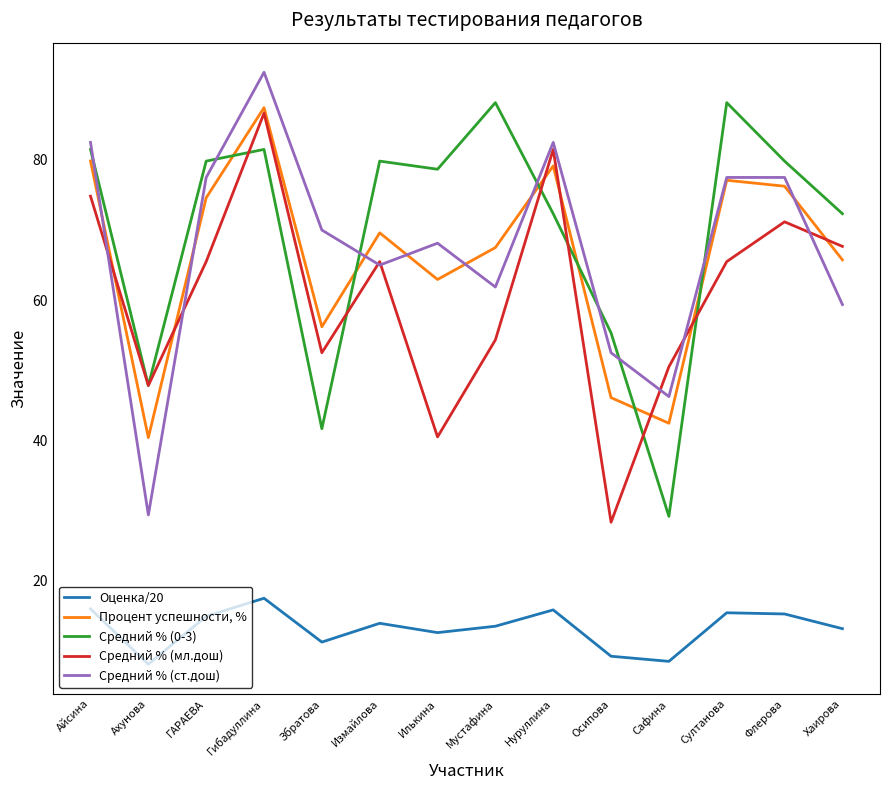

Where is the first local minimum for Средний % (мл.дош)?

Ахунова